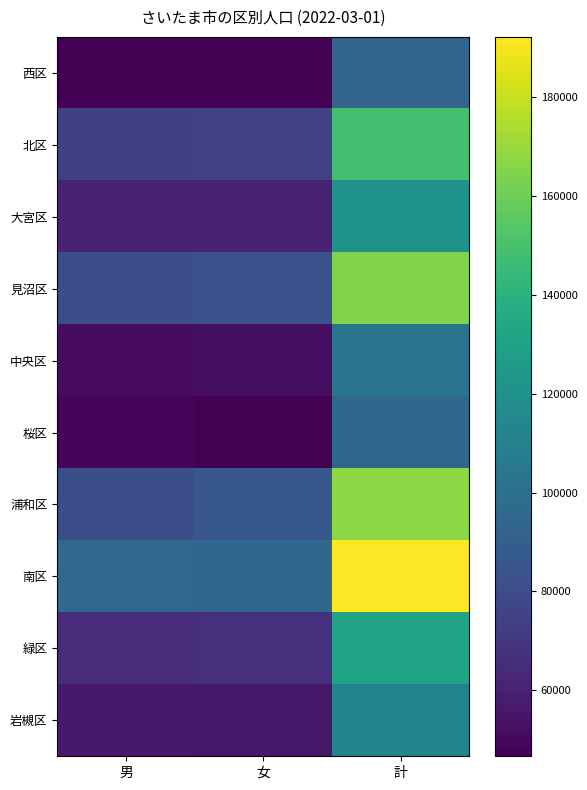

Reading left to right, extract all data points from this chart.

西区: 男=46604	女=47608	計=94212
北区: 男=74211	女=75247	計=149458
大宮区: 男=60232	女=61067	計=121299
見沼区: 男=81412	女=83323	計=164735
中央区: 男=50663	女=51927	計=102590
桜区: 男=48639	女=47211	計=95850
浦和区: 男=81346	女=86322	計=167668
南区: 男=96286	女=95957	計=192243
緑区: 男=64926	女=66476	計=131402
岩槻区: 男=56650	女=55854	計=112504